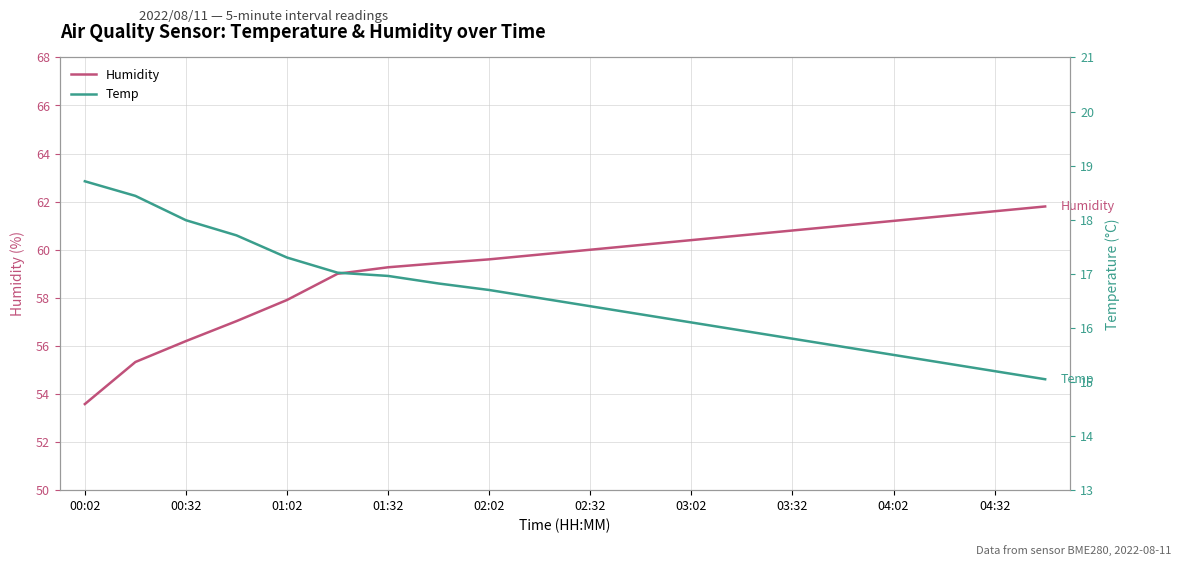

What is the maximum value for Humidity?

61.8